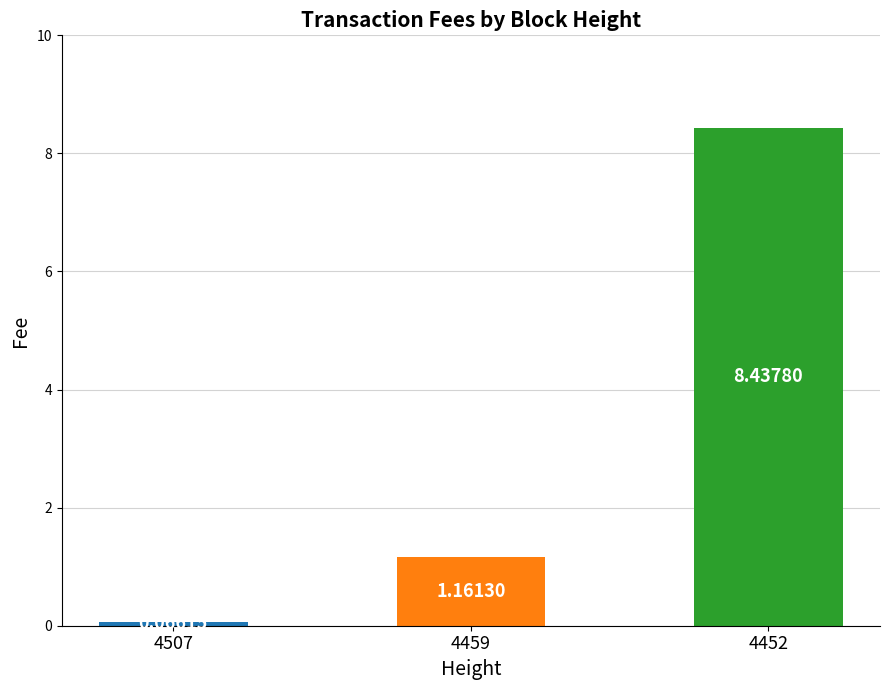

What is the difference between the maximum and minimum values?

8.4